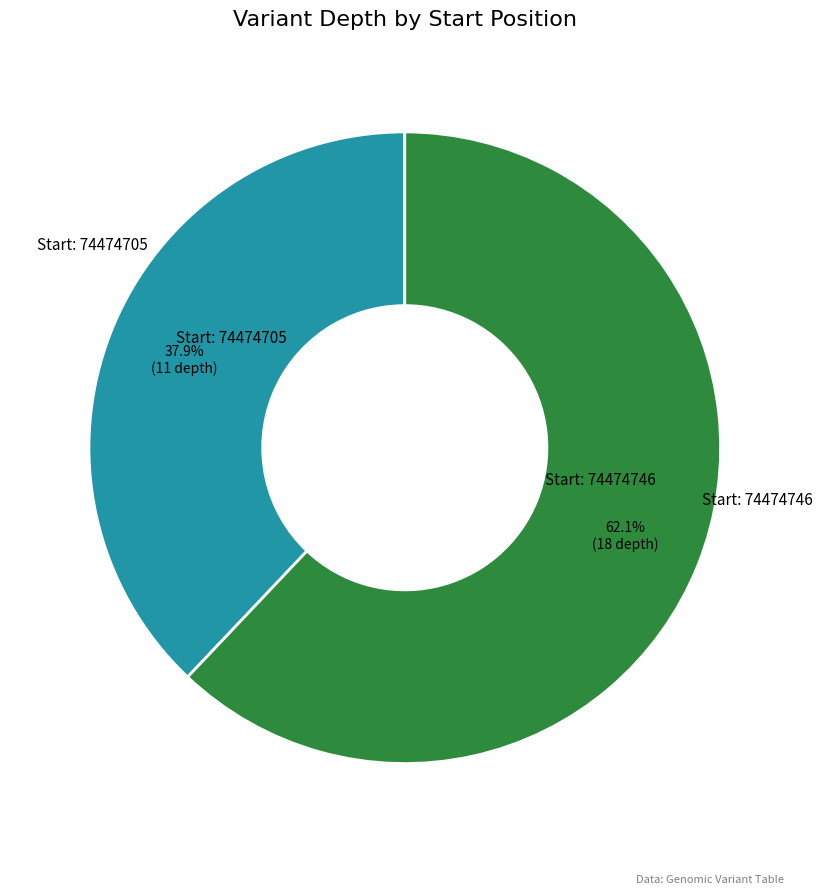

Does any single category account for the majority?

Yes